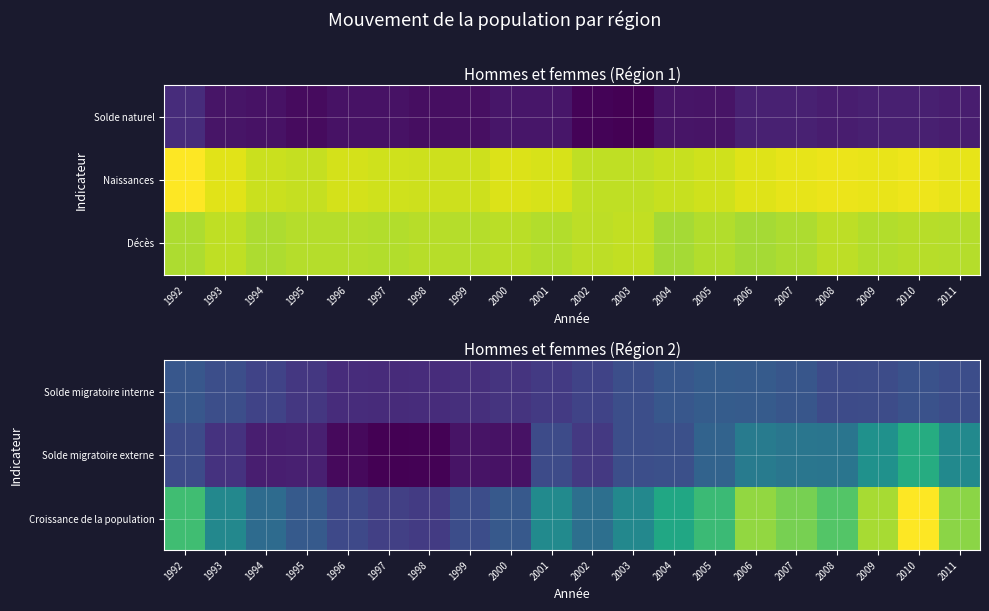

Reading right to left, what are all the values shown in this chart?

Solde migratoire interne: 2011=5915	2010=6238	2009=5772	2008=5647	2007=6662	2006=7151	2005=7317	2004=6769	2003=5986	2002=4979	2001=4152	2000=3666	1999=3280	1998=3078	1997=3012	1996=3087	1995=4023	1994=4942	1993=6028	1992=6734
Solde migratoire externe: 2011=11898	2010=15661	2009=12722	2008=9722	2007=9826	2006=10414	2005=7960	2004=6079	2003=5971	2002=4069	2001=5656	2000=1110	1999=1254	1998=19	1997=-126	1996=563	1995=2094	1994=1990	1993=3601	1992=5729
Croissance de la population: 2011=20918	2010=25297	2009=21947	2008=18450	2007=20073	2006=21218	2005=17194	2004=15022	2003=11699	2002=9197	2001=12081	2000=6970	1999=5924	1998=4311	1997=4673	1996=5514	1995=7043	1994=8765	1993=11760	1992=17545